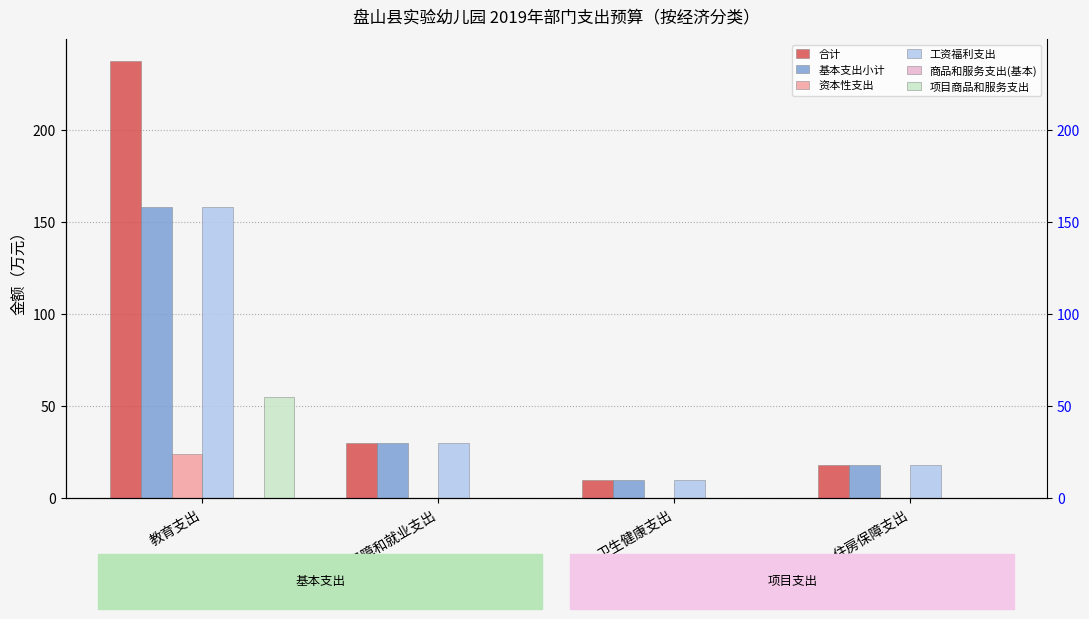

What is the total value across all series at 住房保障支出?

54.5